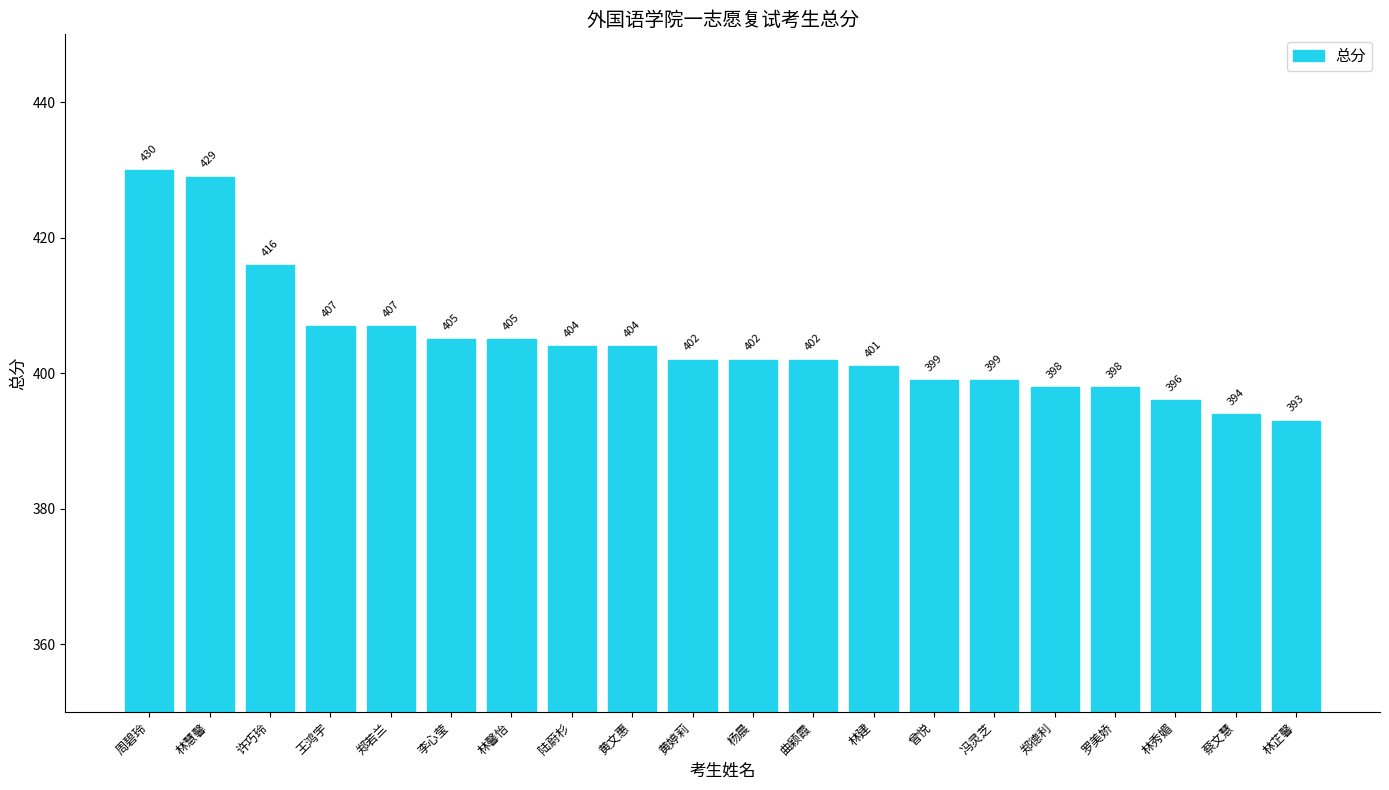

Between 林慧馨 and 周碧玲, which is larger?

周碧玲